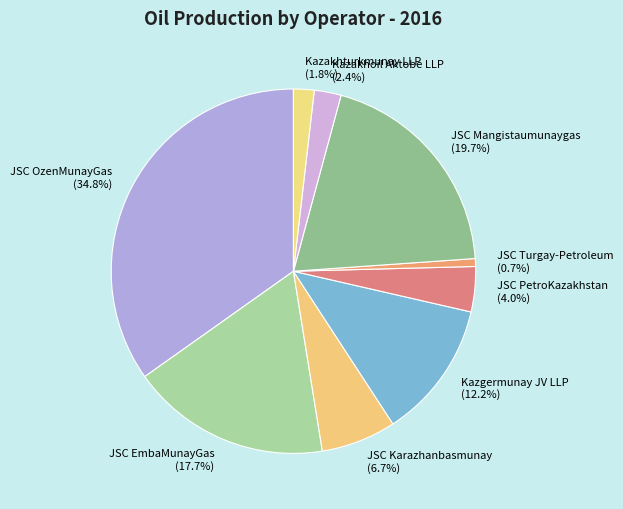

What is the ratio of the value at JSC EmbaMunayGas (17.7%) to the value at JSC Mangistaumunaygas (19.7%)?

0.9